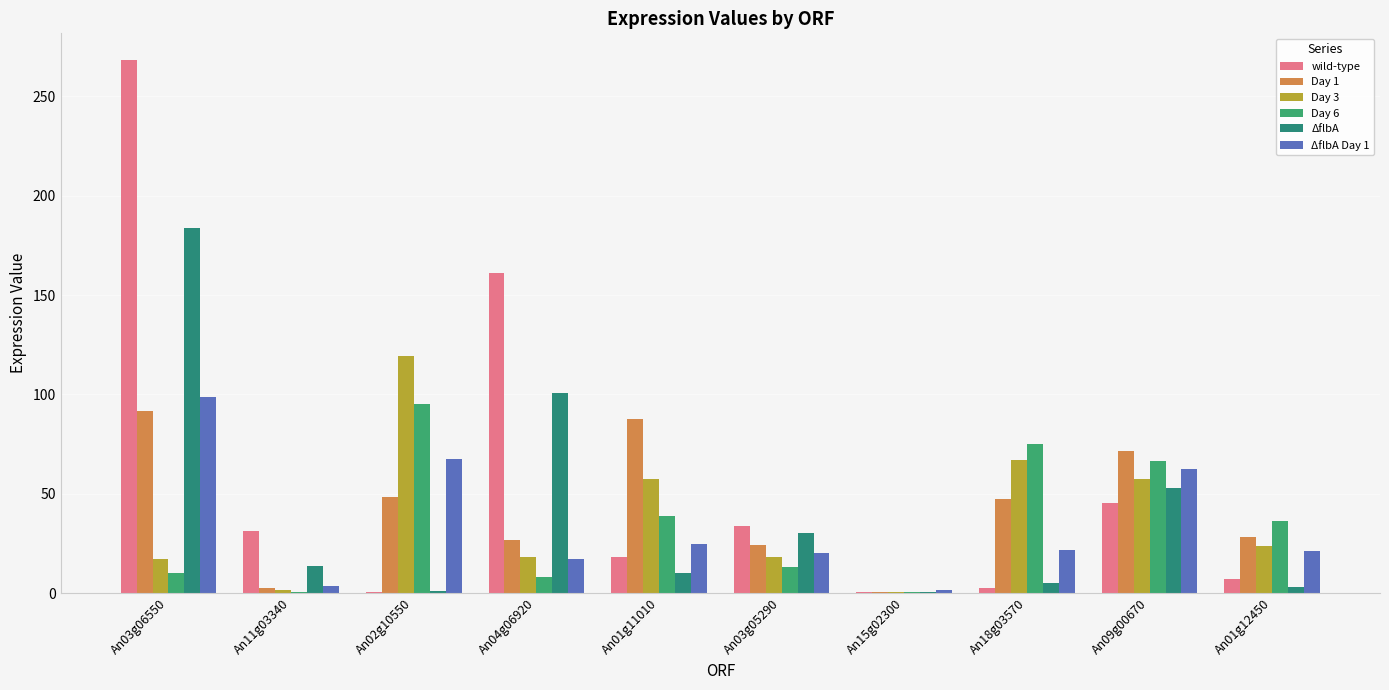

Which series changed the most between An11g03340 and An09g00670?

Day 1